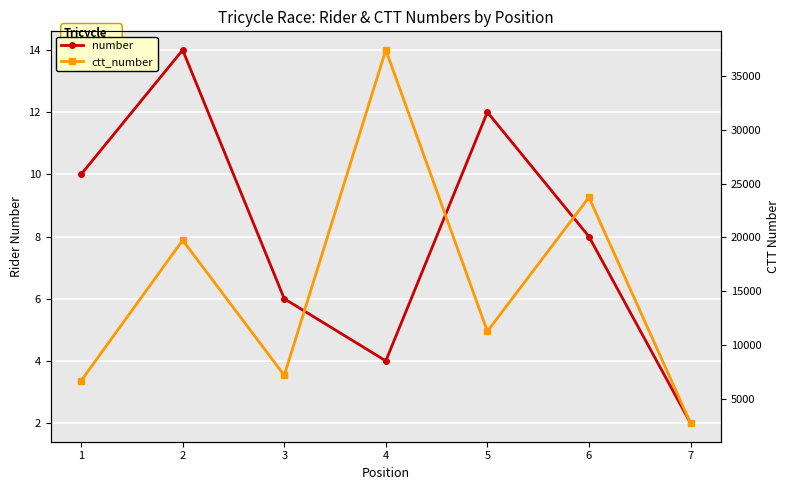

At which label does ctt_number reach its peak?

4